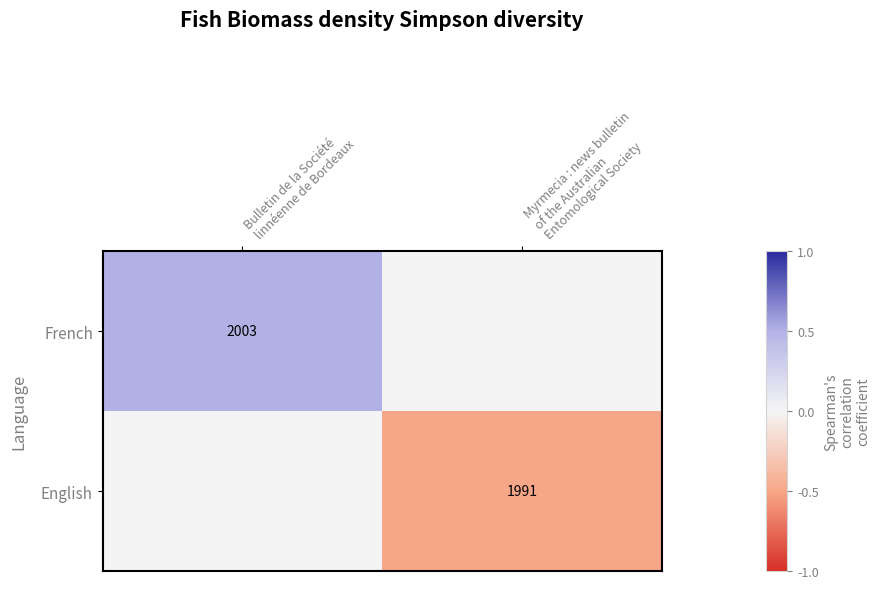

The French series shows 0.1 at Bulletin de la Société linnéenne de Bordeaux. True or false?

False